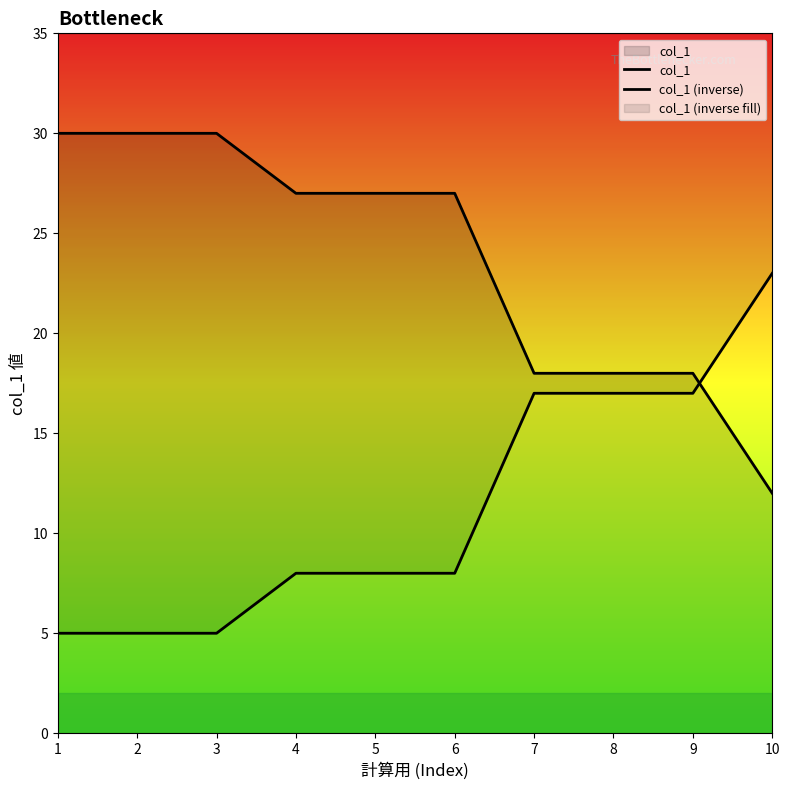

What is the value of the col_1 (inverse) point at the 4th from the left?

8